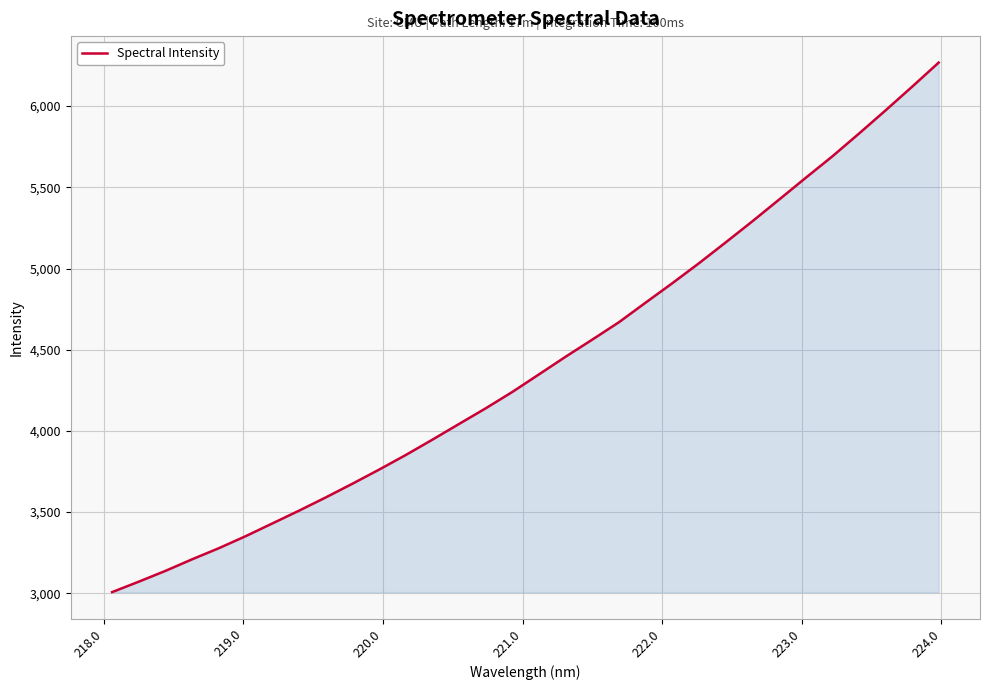

Does the chart display data point markers on the line(s)?

No